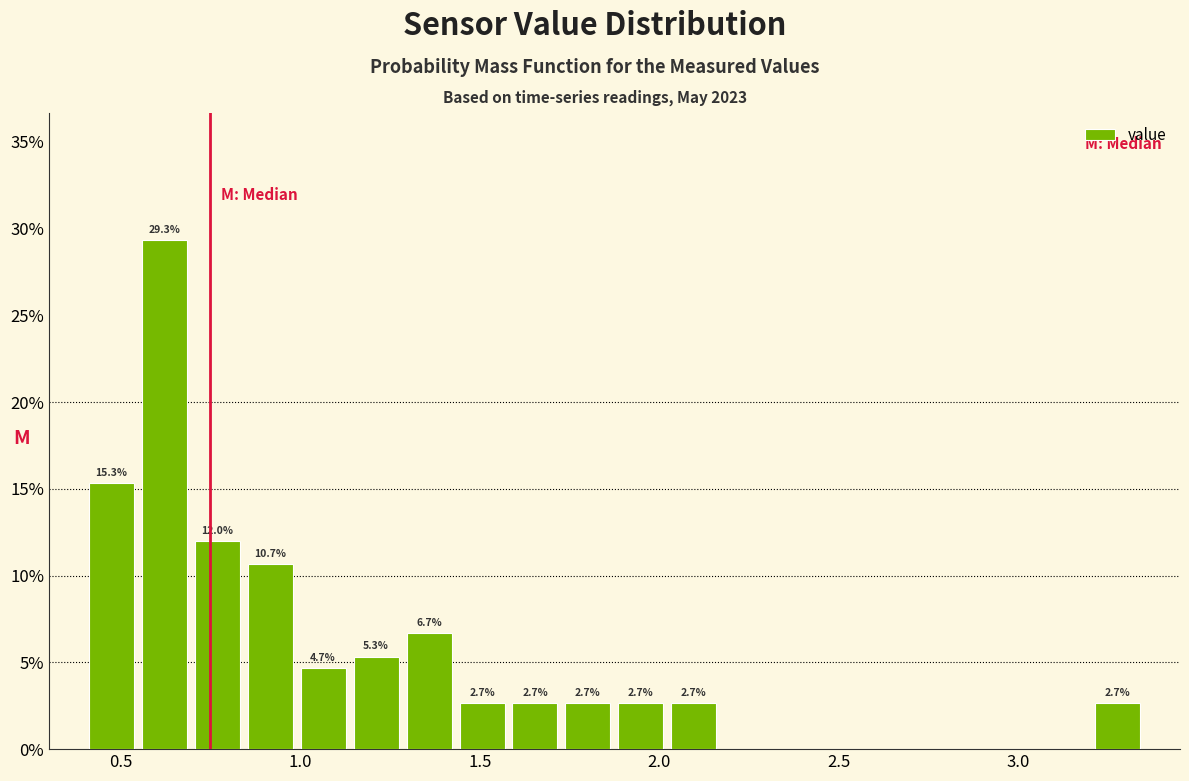

Read against the x-axis, roughly where is the centre of the tallest bar?

0.60